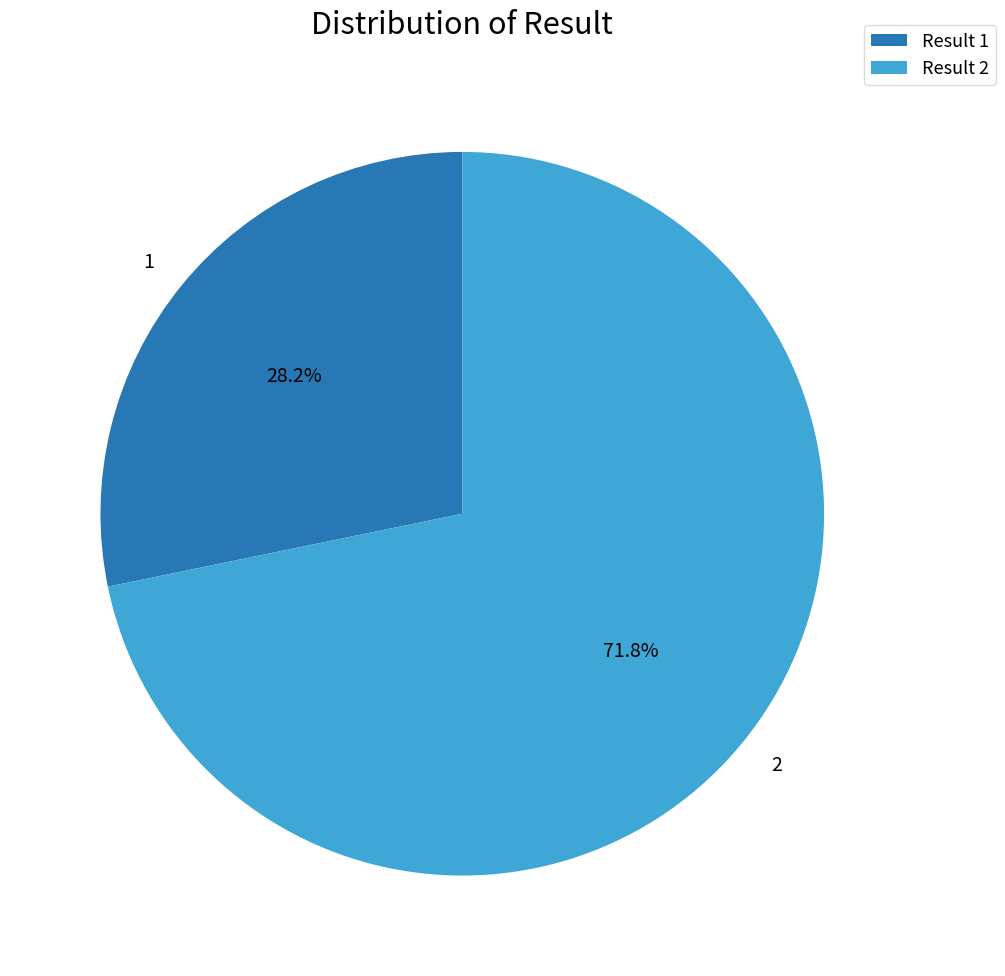

Is 1 the majority of the pie?

No